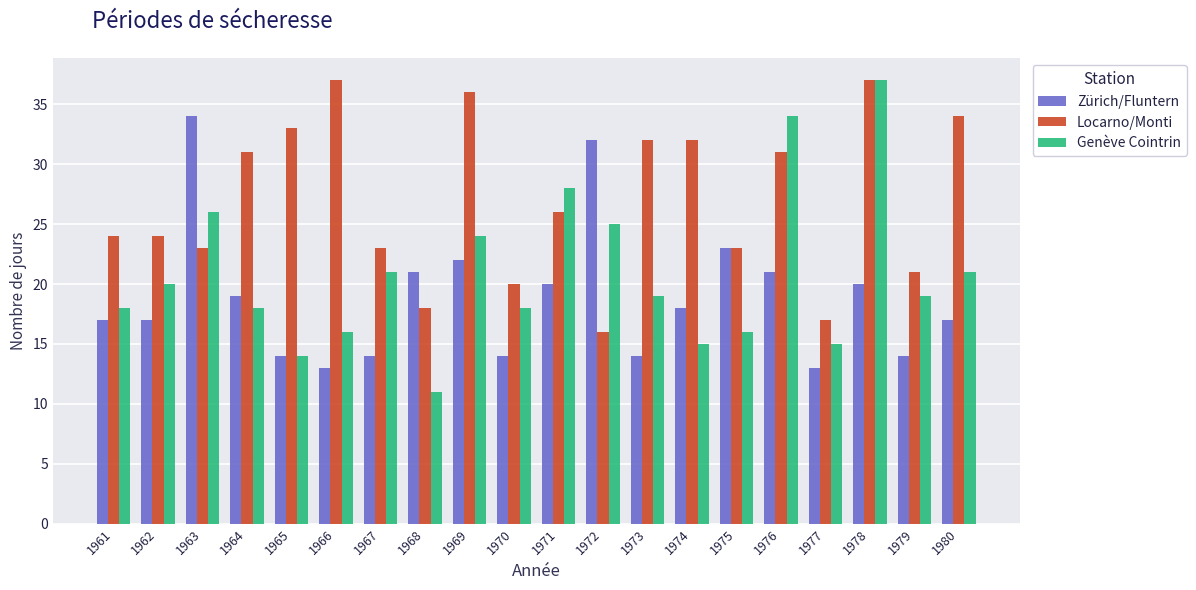

At which category is the sum across all series the highest?

1978